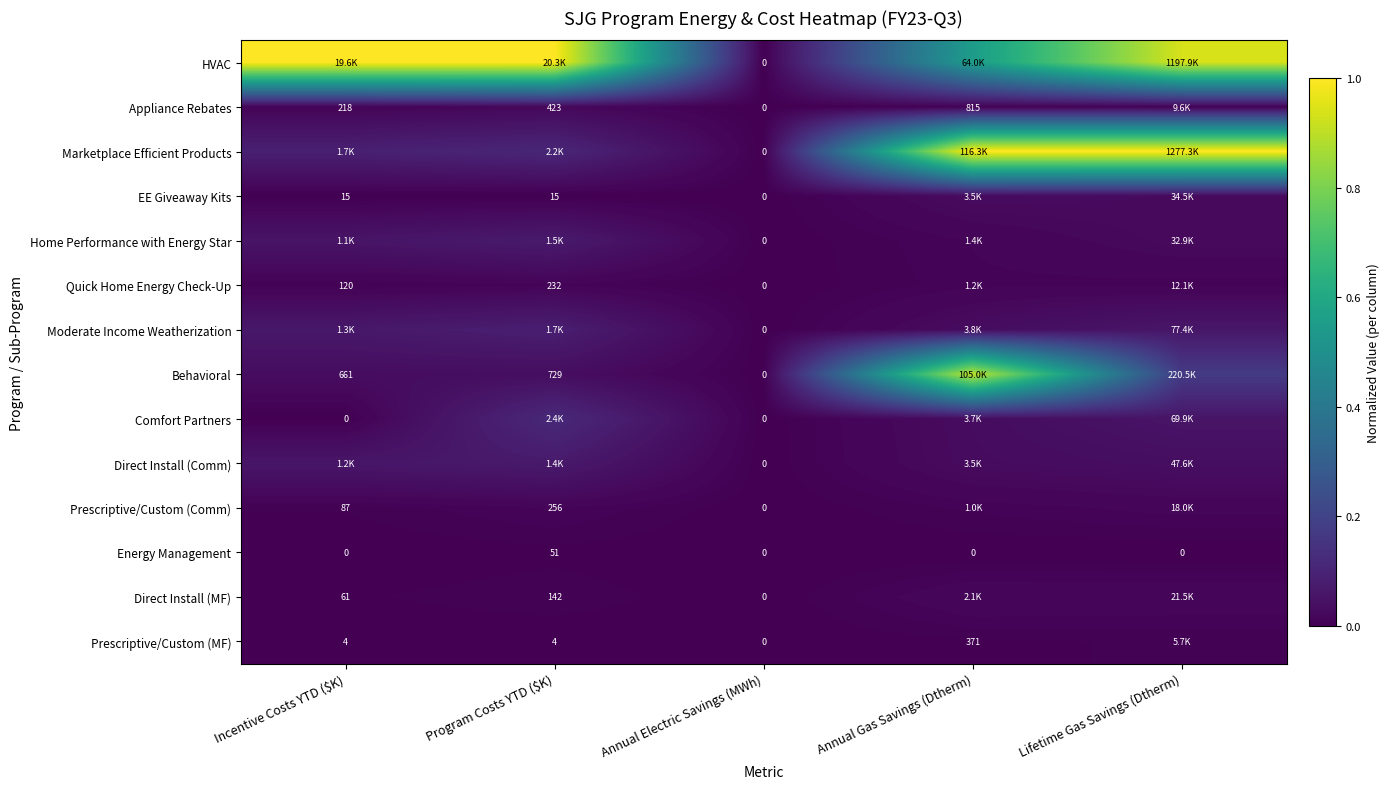

At which category is the sum across all series the highest?

Annual Gas Savings (Dtherm)